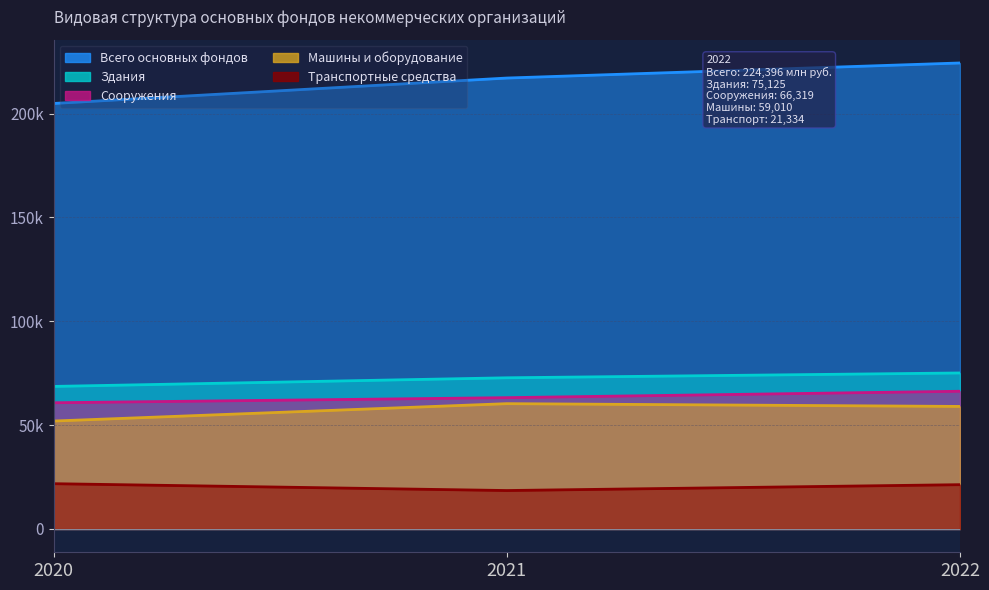

Reading left to right, extract all data points from this chart.

Всего основных фондов: 204899	217137	224396
Здания: 68646	72802	75125
Сооружения: 60782	63232	66319
Машины и оборудование: 51982	60346	59010
Транспортные средства: 21809	18511	21334